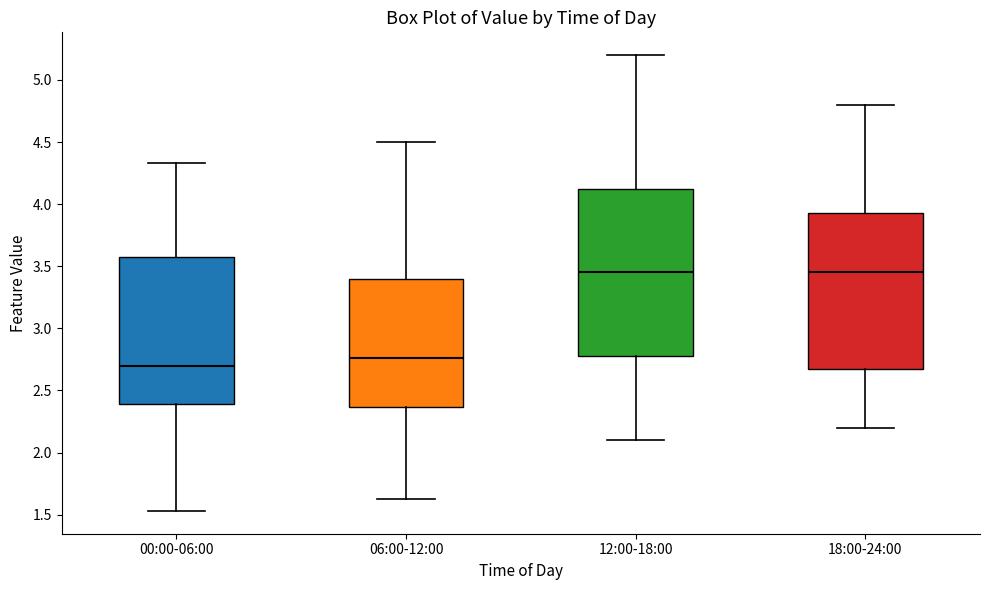

Reading left to right, read every box against the y-axis: the position of its median line, the range the box covers, and the ends of its whiskers. The values are not printed on the chart, so give them approximately, as read against the axis.

00:00-06:00: median 2.70, box 2.40 to 3.55, whiskers 1.55 to 4.35
06:00-12:00: median 2.75, box 2.35 to 3.40, whiskers 1.65 to 4.50
12:00-18:00: median 3.45, box 2.80 to 4.15, whiskers 2.10 to 5.20
18:00-24:00: median 3.45, box 2.70 to 3.95, whiskers 2.20 to 4.80